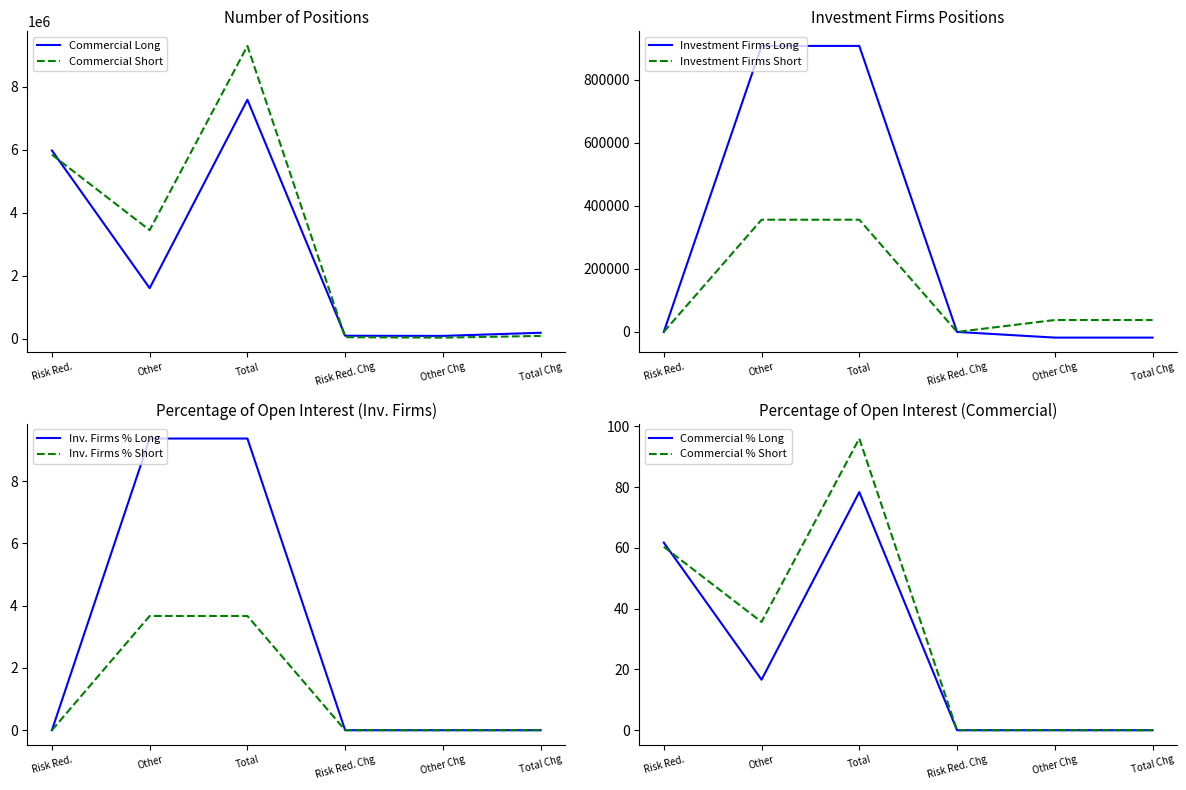

What is the maximum value for Commercial Long?

7594179